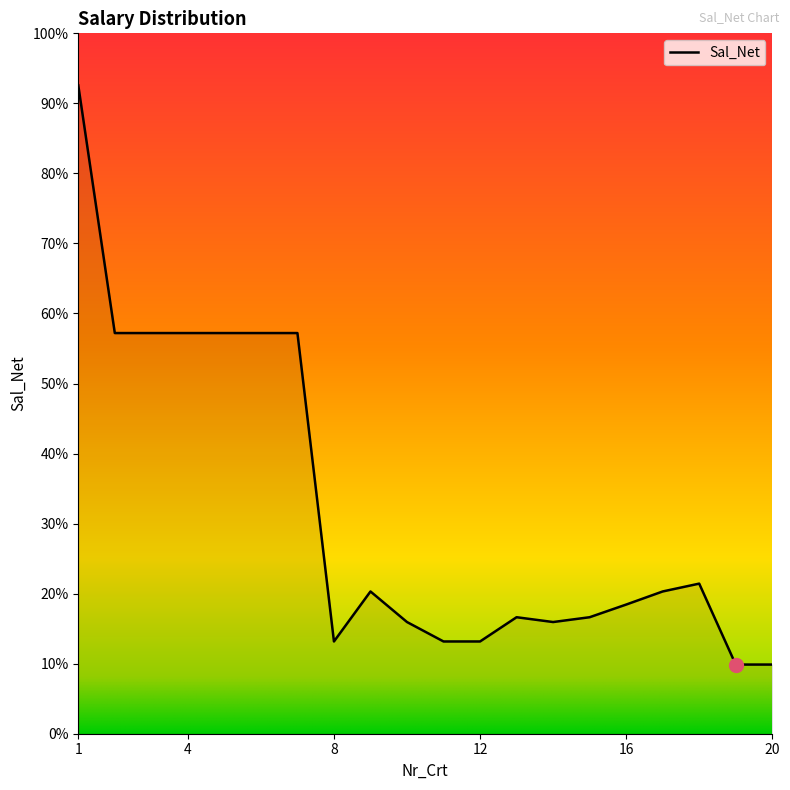

What is the value of the 16th point from the left?

5846